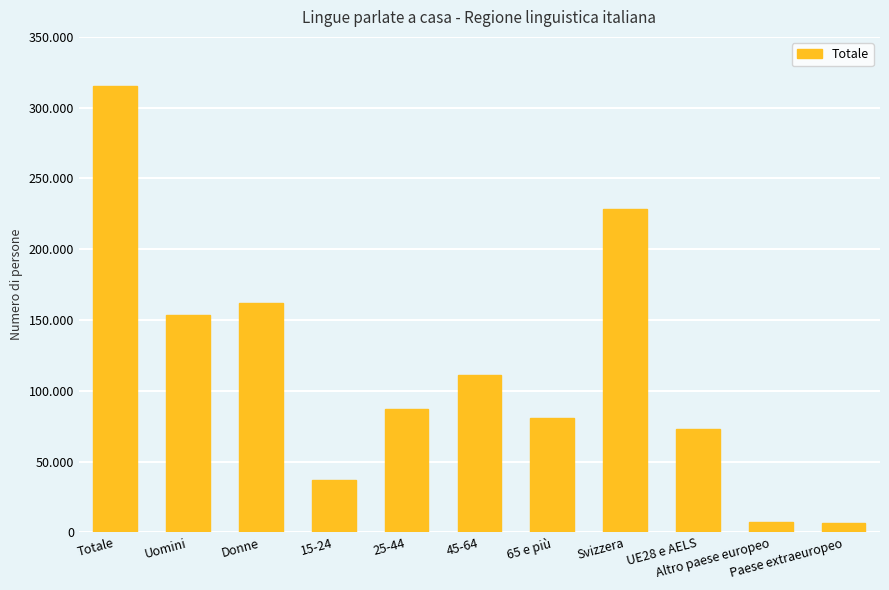

What position from the left is Donne?

3